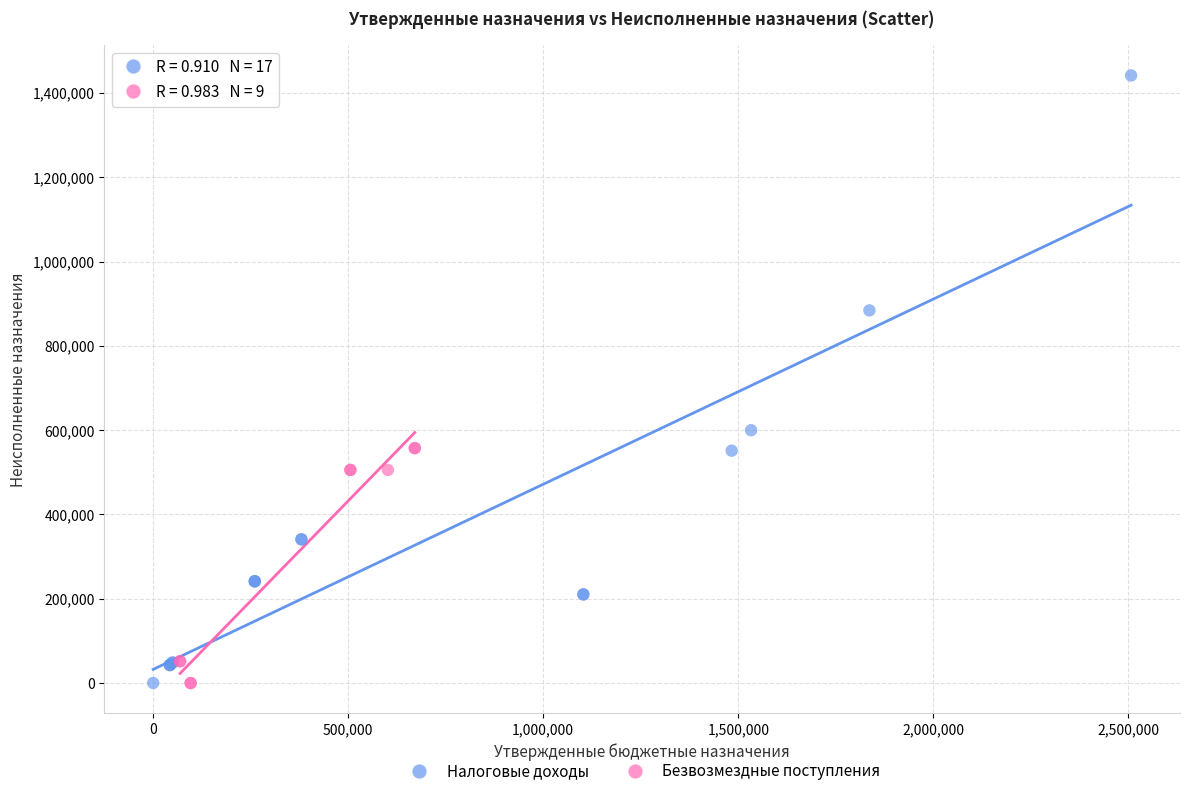

Which series reaches the maximum Y coordinate?

Налоговые доходы